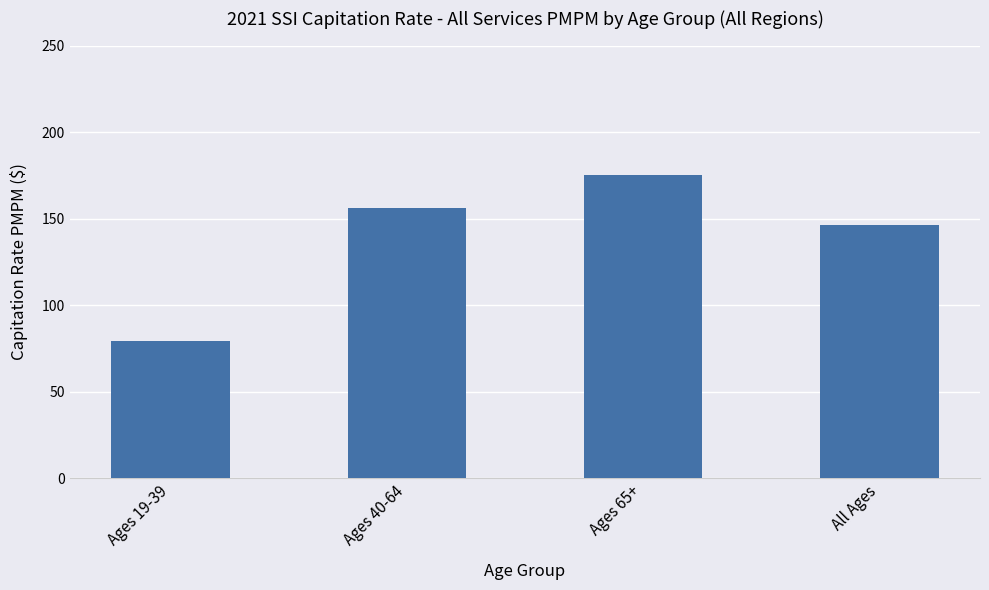

What is the minimum value shown in the chart?

79.2